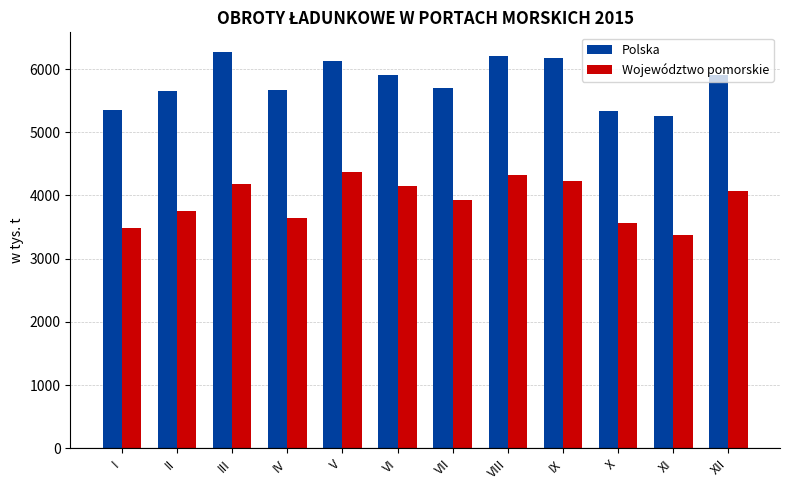

Is it true that Województwo pomorskie equals 3935.4 at VII?

True